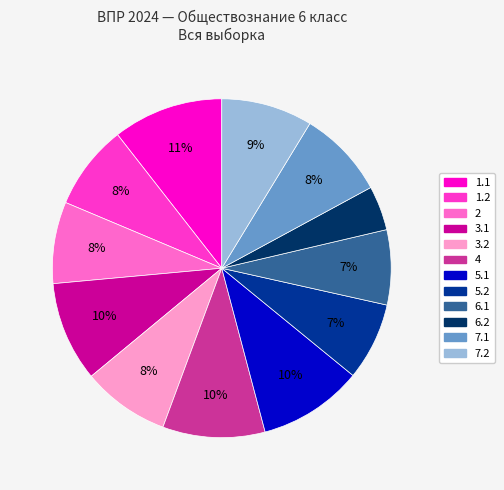

The 5.2 slice represents 7% of the pie. True or false?

True